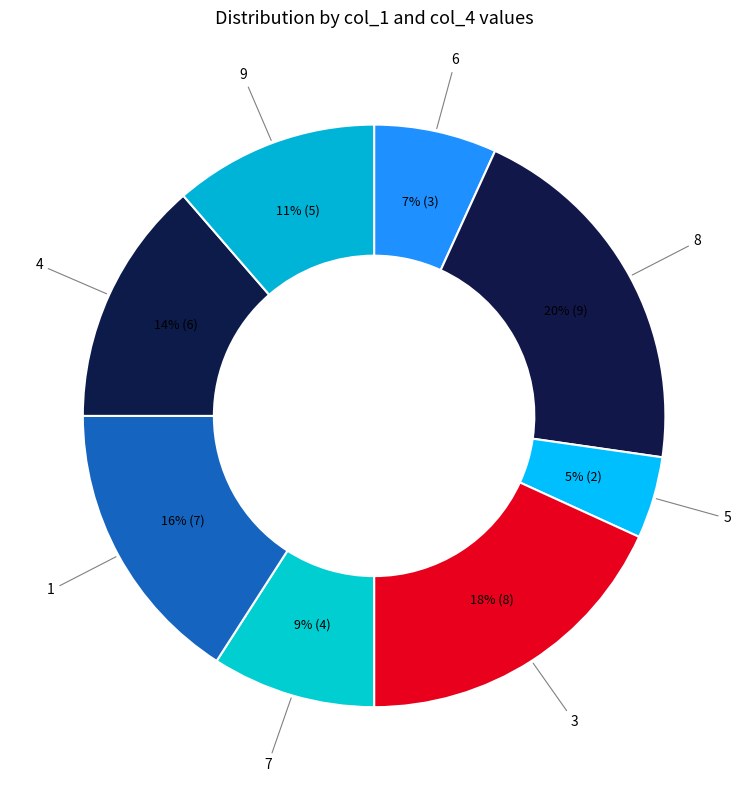

To the nearest percent, what is the combined percentage of 5 and 3?

23%